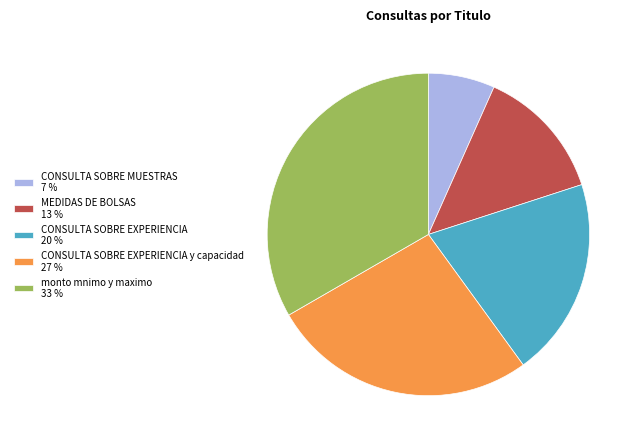

What is the smallest slice in the pie chart?

CONSULTA SOBRE MUESTRAS 7 %